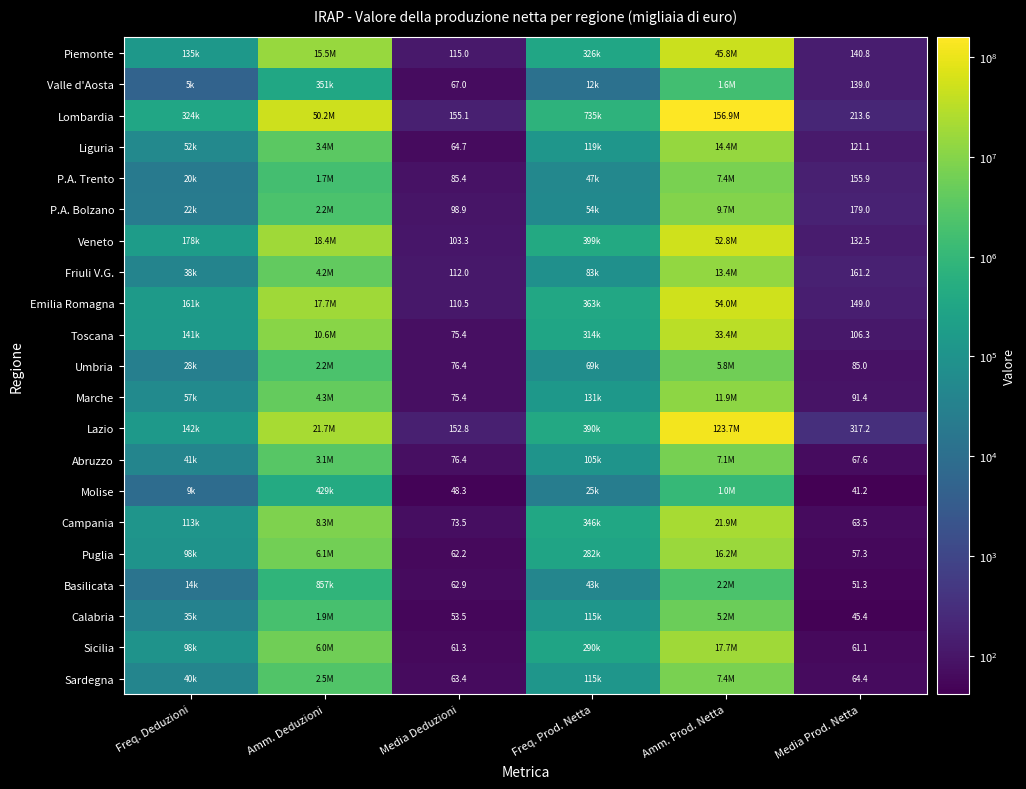

True or false: P.A. Bolzano has a value of 98.9 at Media Deduzioni.

True